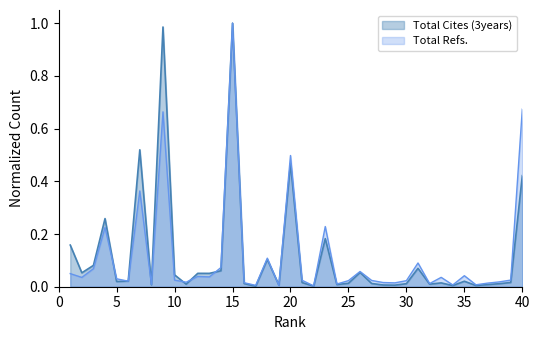

Does the chart have visible grid lines?

No